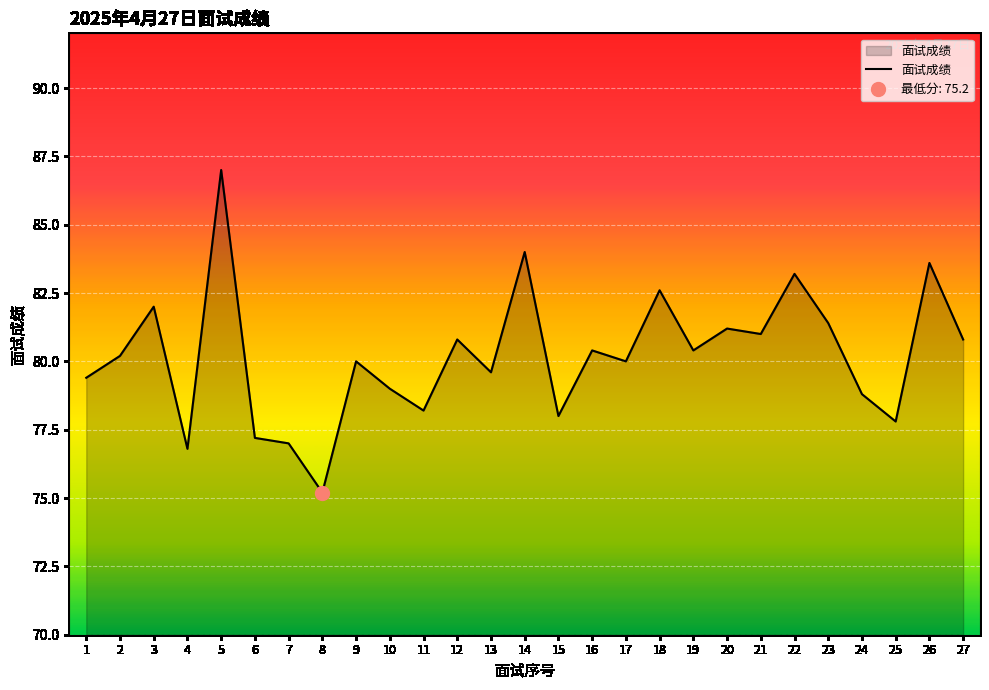

At which category does the chart reach its peak across all series?

5